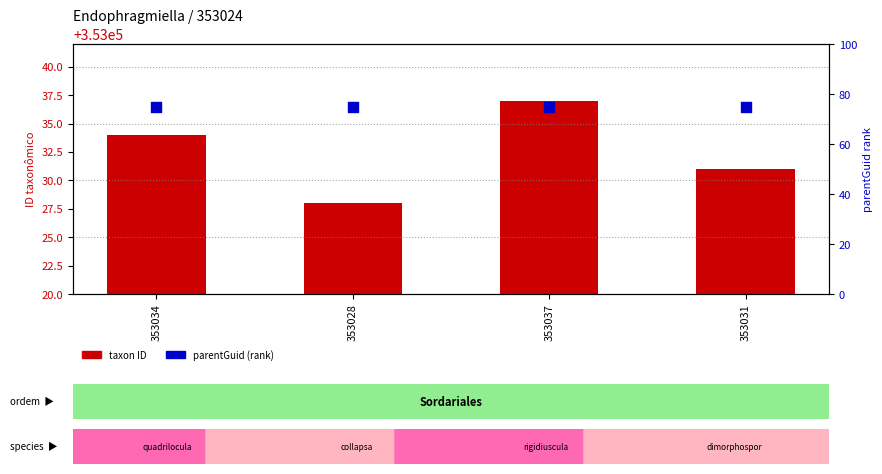

At which category is the sum across all series the highest?

353037